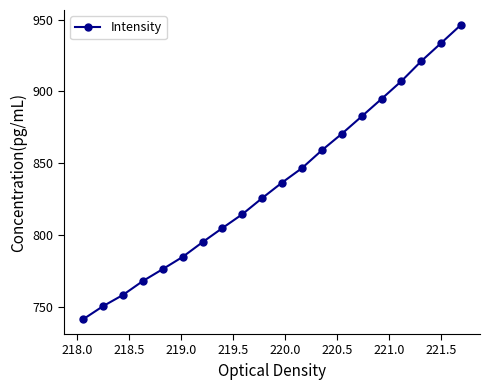

True or false: there are more than 2 points higher than both neighbors.

False